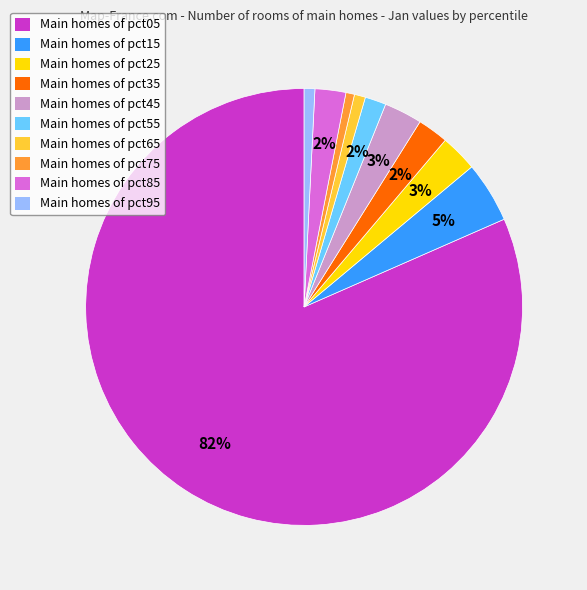

To the nearest percent, what portion does Main homes of pct55 represent?

2%